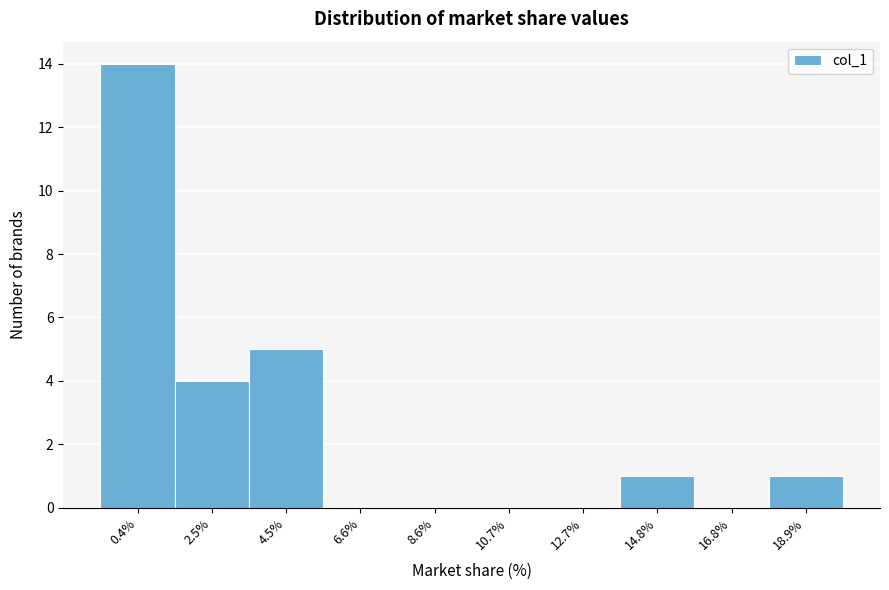

Reading left to right, list all the values displayed in this chart.

0.4%=14	2.5%=4	4.5%=5	6.6%=0	8.6%=0	10.7%=0	12.7%=0	14.8%=1	16.8%=0	18.9%=1